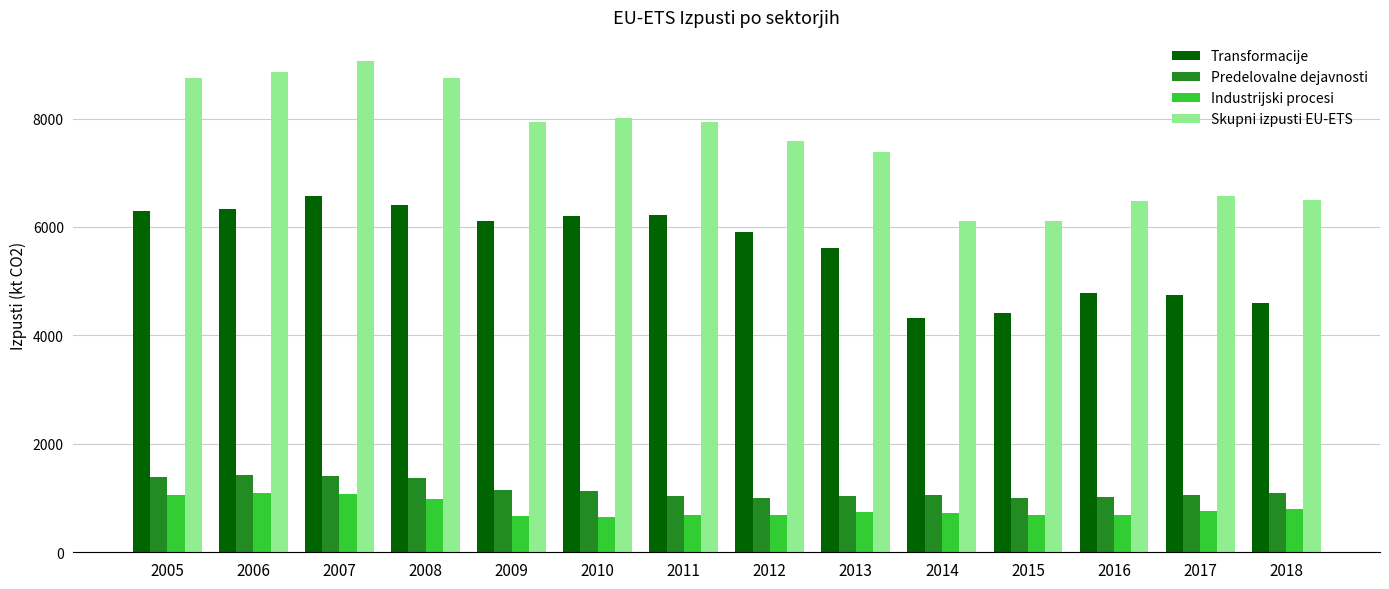

What is the difference between the maximum and minimum values in the Predelovalne dejavnosti series?

419.1